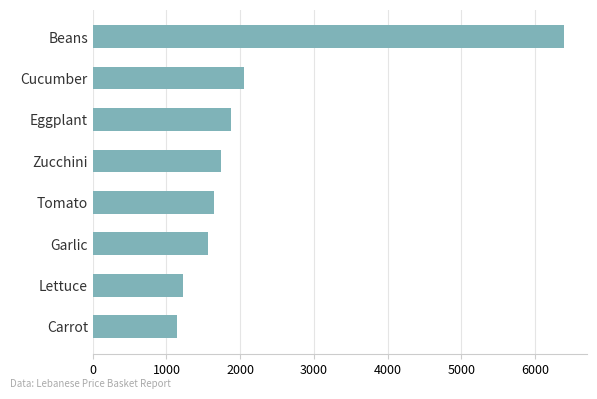

What is the change in value from Lettuce to Garlic?

+349.9